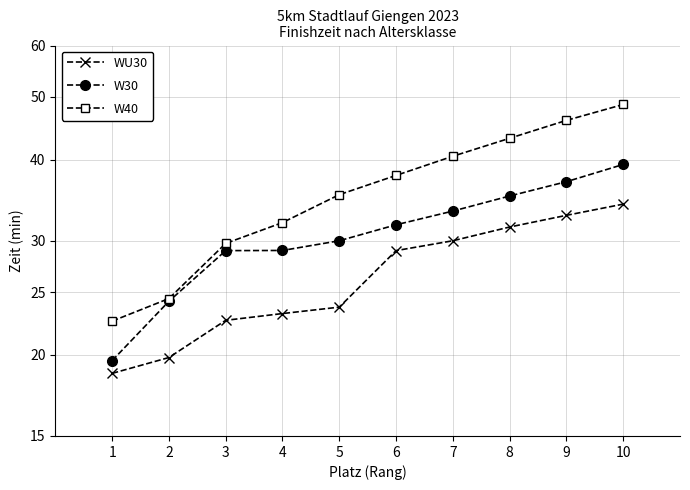

List the labels in order of W40 value, smallest first.

1, 2, 3, 4, 5, 6, 7, 8, 9, 10